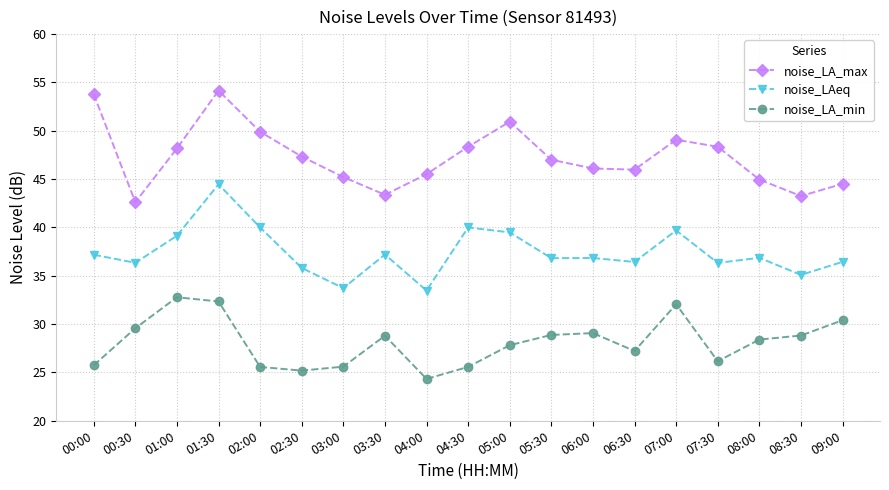

What is the approximate value of noise_LAeq at 07:00?

39.7